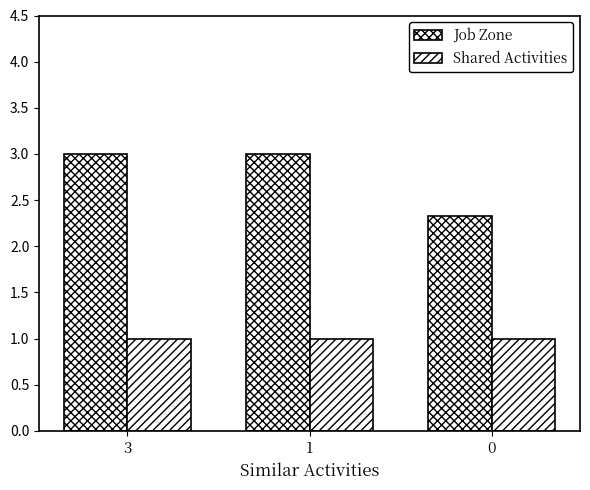

How many bars are there in each group?

2